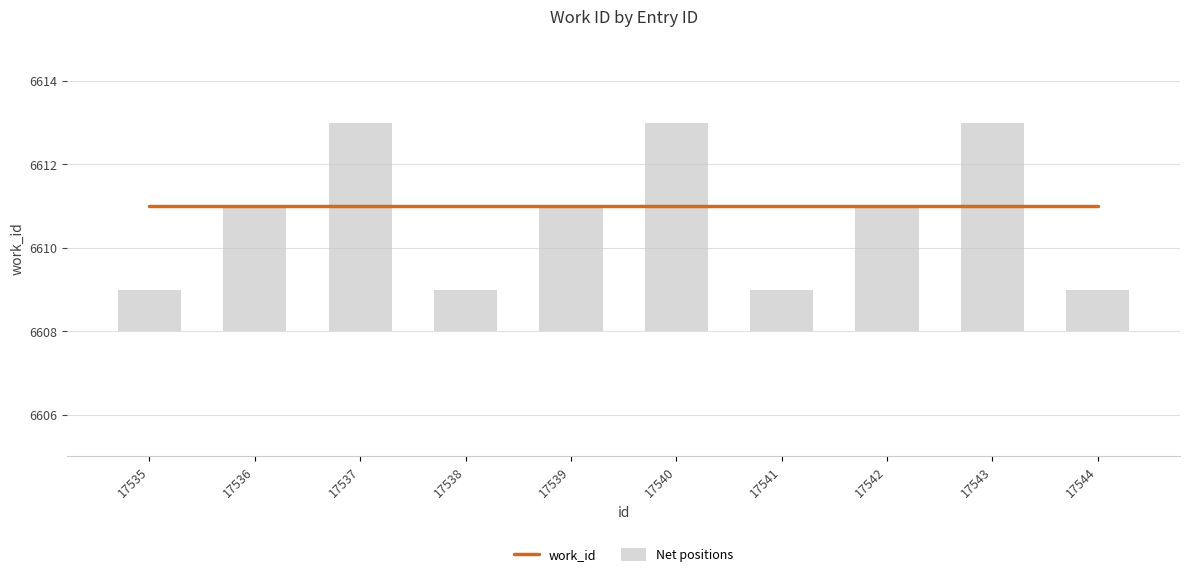

At which label does Net positions reach its peak?

17537